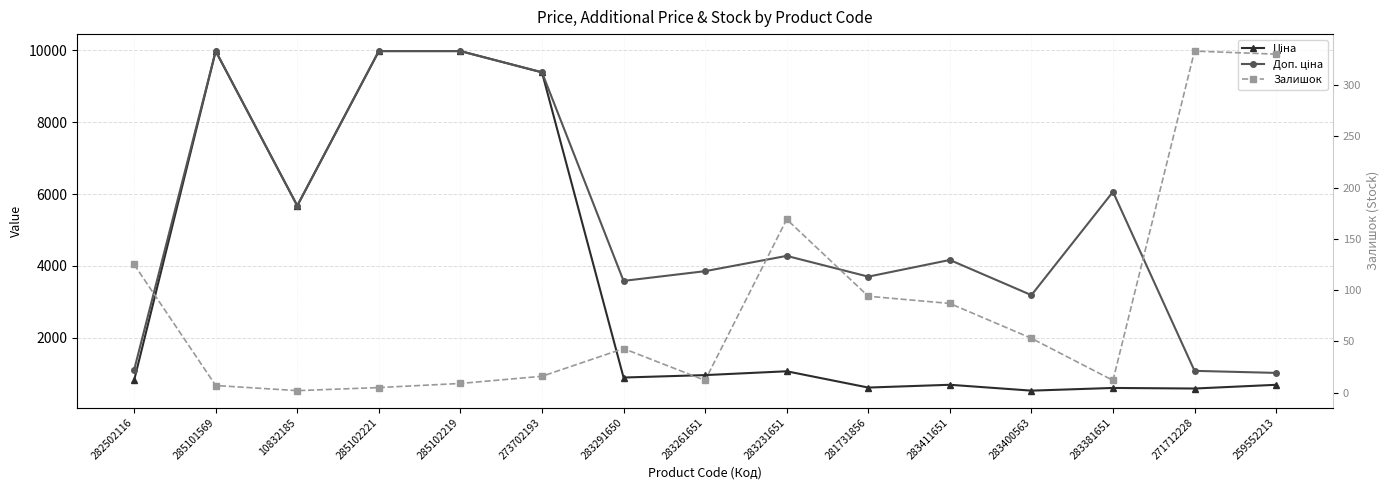

At which category does Залишок reach its first local valley?

10832185